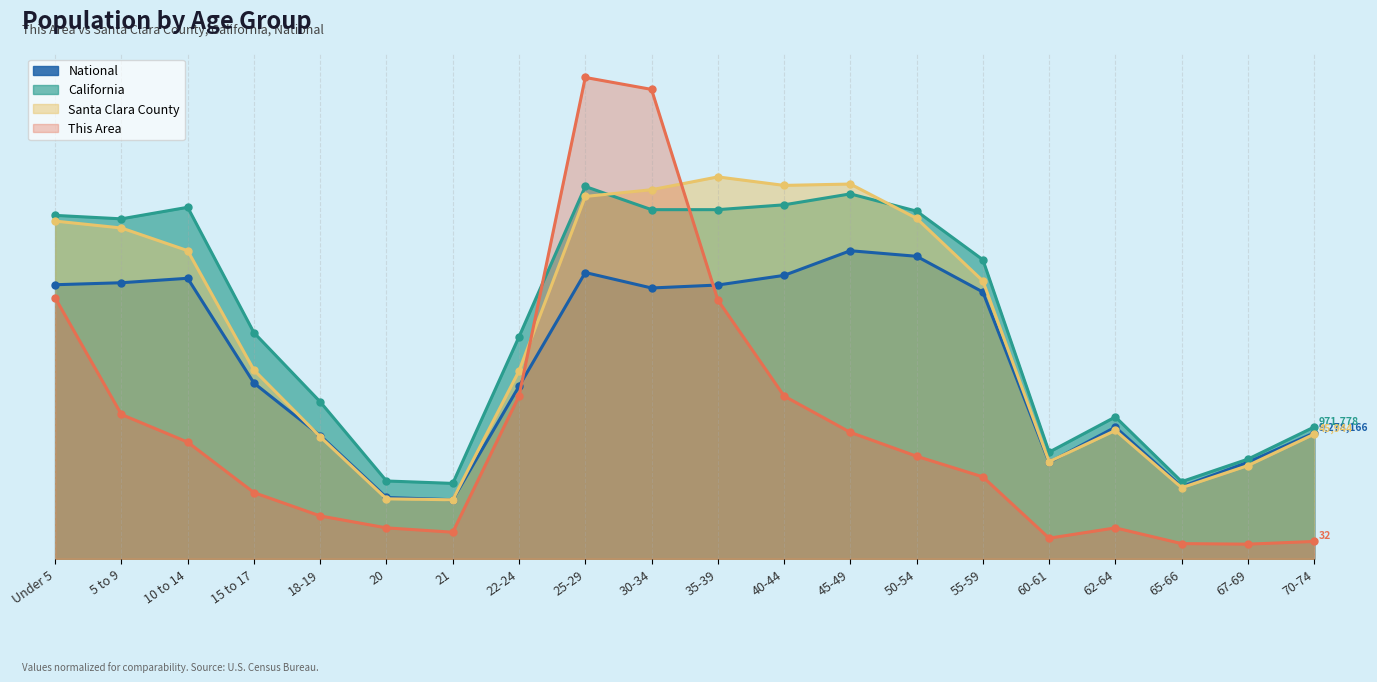

List the labels in order of Santa Clara County value, largest first.

35-39, 45-49, 40-44, 30-34, 25-29, 50-54, Under 5, 5 to 9, 10 to 14, 55-59, 15 to 17, 22-24, 62-64, 70-74, 18-19, 60-61, 67-69, 65-66, 20, 21